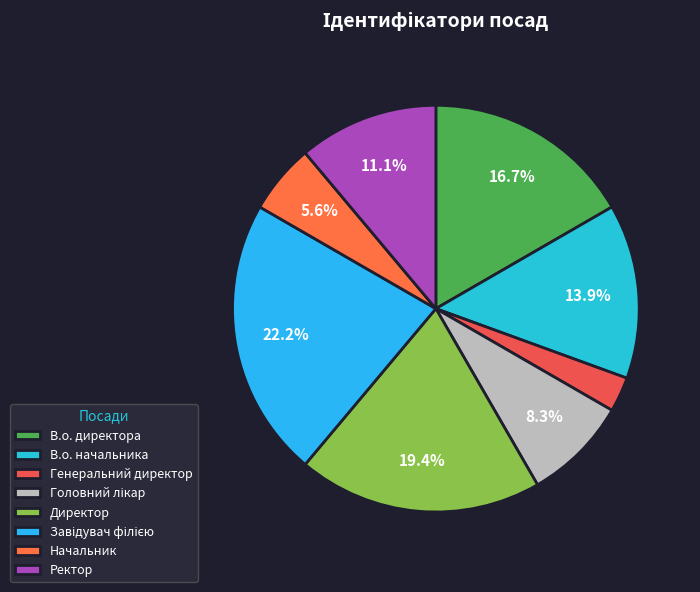

Rank the categories by value from highest to lowest.

Завідувач філією, Директор, В.о. директора, В.о. начальника, Ректор, Головний лікар, Начальник, Генеральний директор